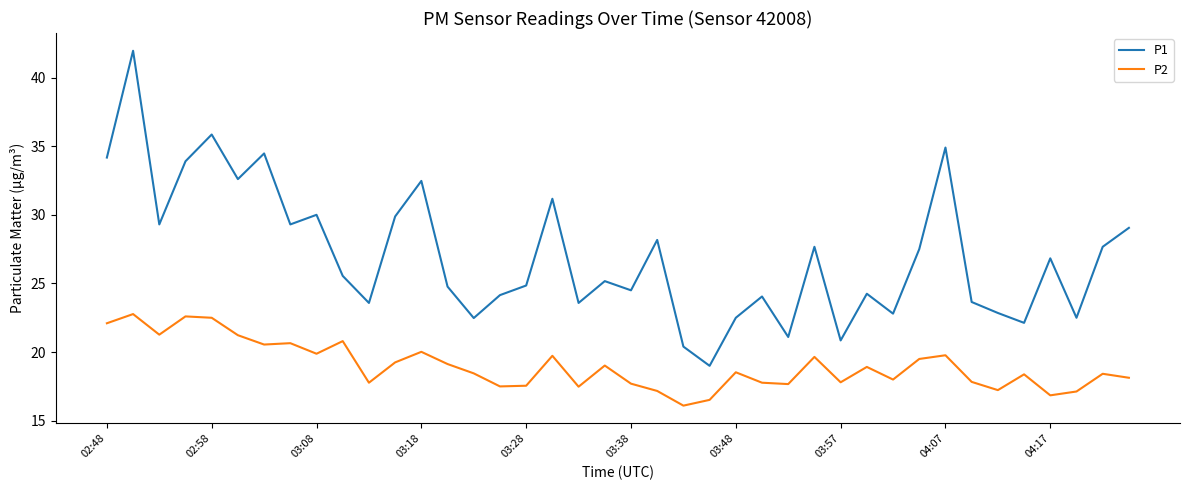

Is this an area chart (filled region under the line)?

No